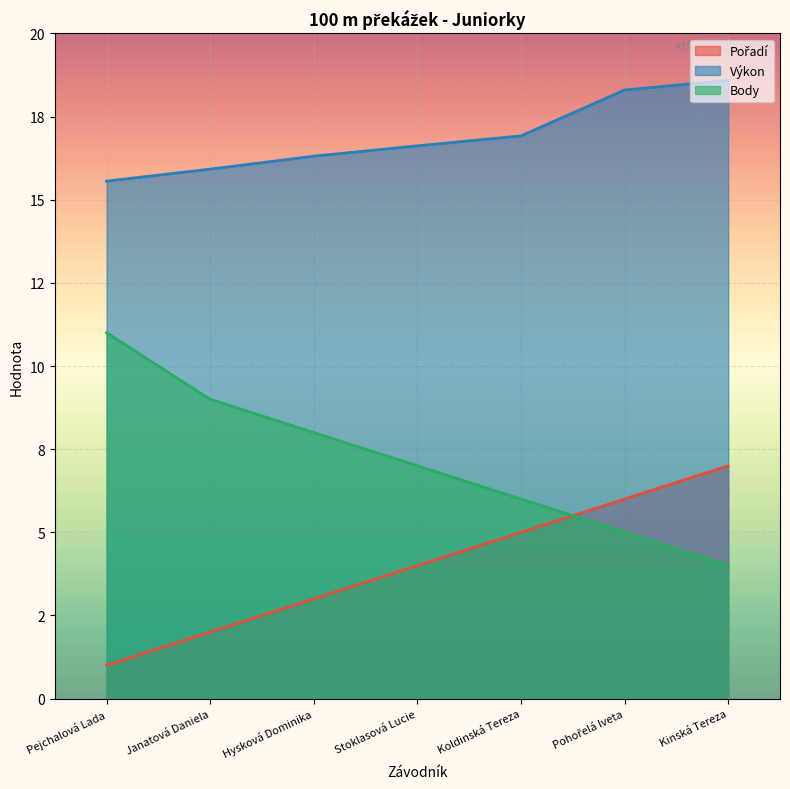

Reading right to left, transcribe all the data shown in this chart.

Pořadí: 7.0	6.0	5.0	4.0	3.0	2.0	1.0
Výkon: 18.6	18.3	16.9	16.6	16.3	15.9	15.6
Body: 4.0	5.0	6.0	7.0	8.0	9.0	11.0